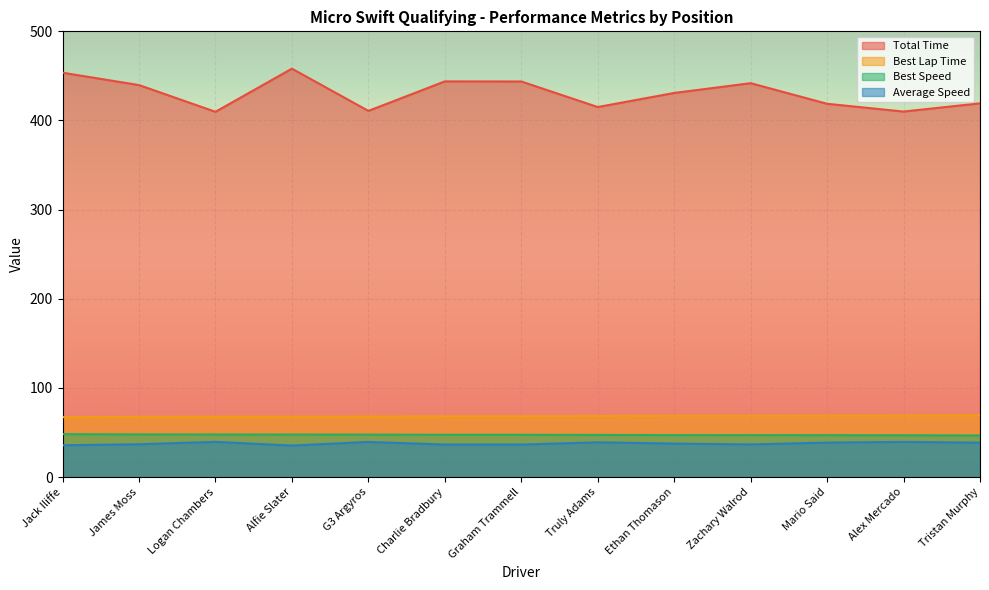

True or false: Total Time has more than 0 points higher than both neighbors.

True